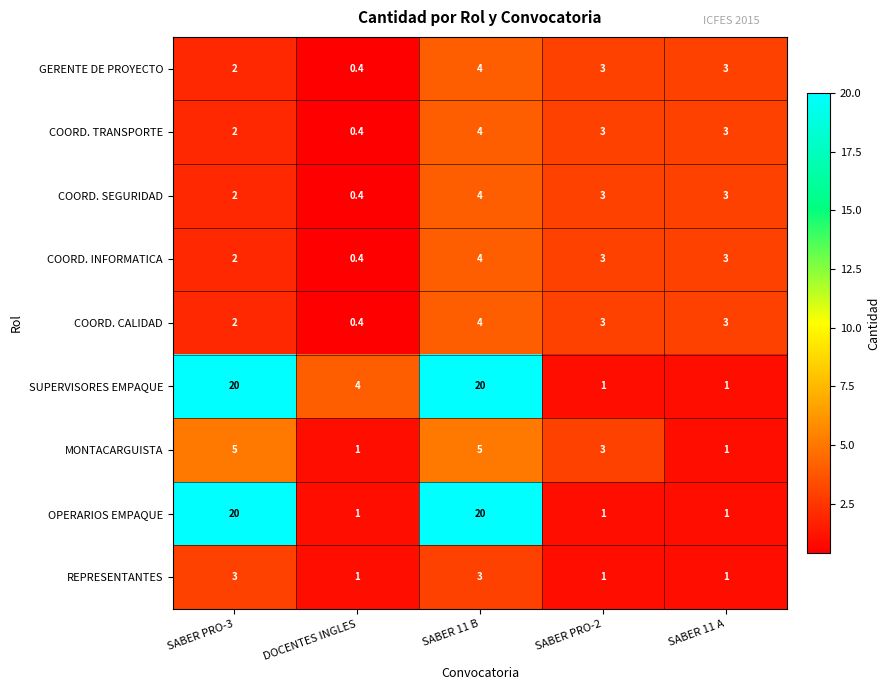

What is the smallest value displayed?

0.4